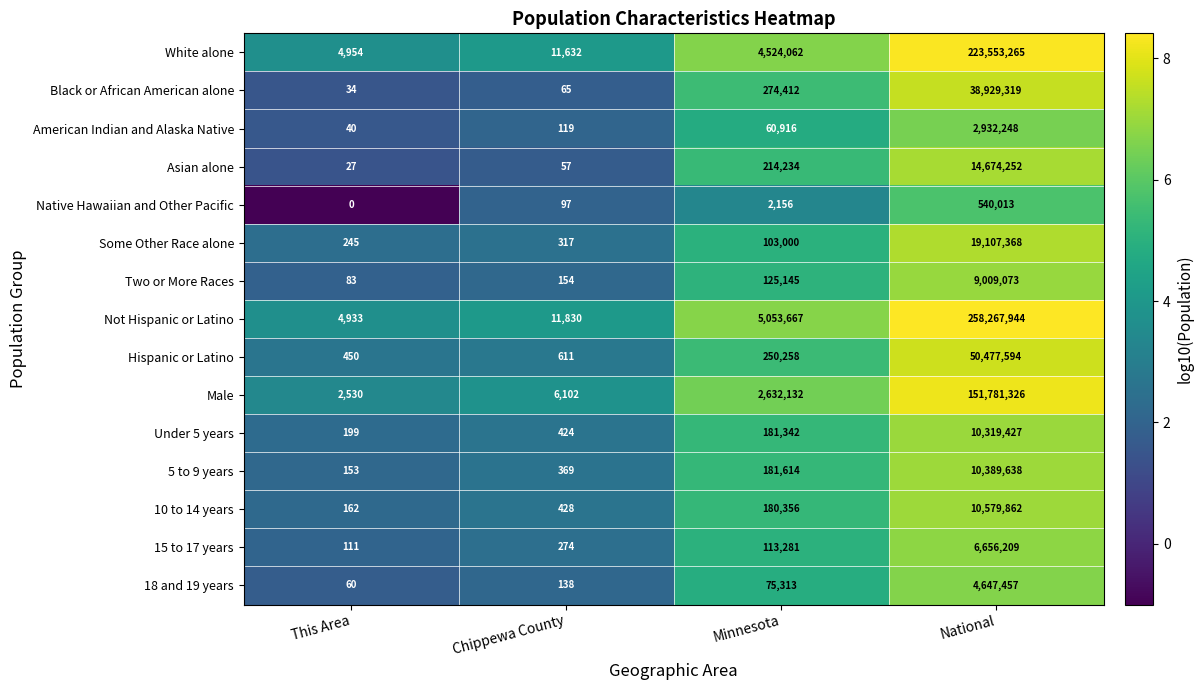

At which category is the sum across all series the highest?

National